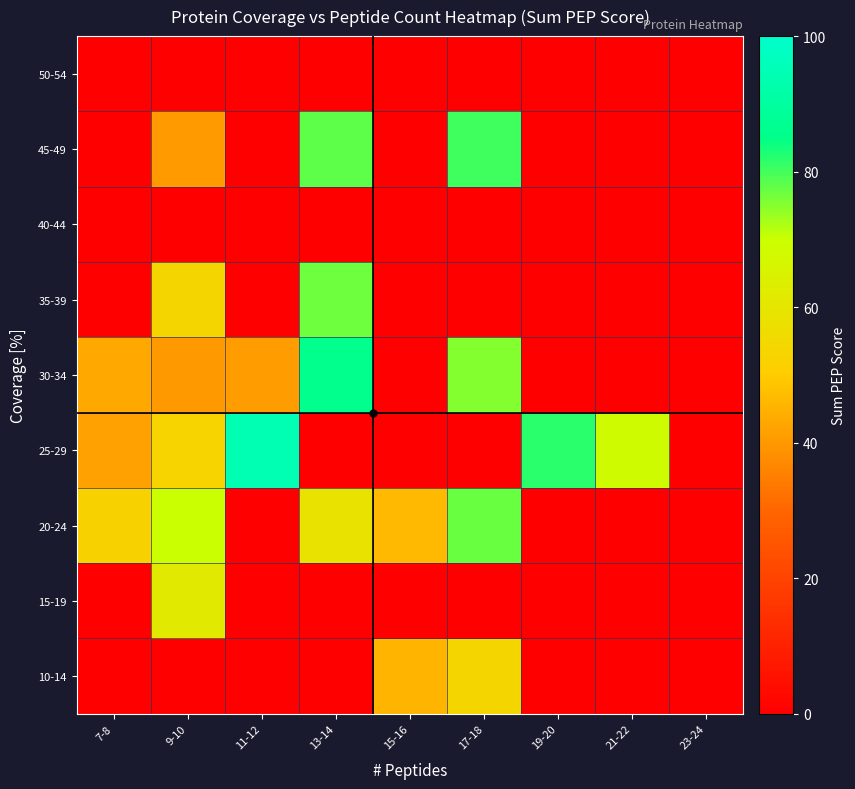

Reading right to left, what are all the values shown in this chart?

10-14: 23-24=0.0	21-22=0.0	19-20=0.0	17-18=53.8	15-16=45.4	13-14=0.0	11-12=0.0	9-10=0.0	7-8=0.0
15-19: 23-24=0.0	21-22=0.0	19-20=0.0	17-18=0.0	15-16=0.0	13-14=0.0	11-12=0.0	9-10=61.3	7-8=0.0
20-24: 23-24=0.0	21-22=0.0	19-20=0.0	17-18=77.0	15-16=46.3	13-14=58.3	11-12=0.0	9-10=70.0	7-8=52.6
25-29: 23-24=0.0	21-22=68.4	19-20=81.7	17-18=0.0	15-16=0.0	13-14=0.0	11-12=94.5	9-10=52.8	7-8=41.8
30-34: 23-24=0.0	21-22=0.0	19-20=0.0	17-18=75.0	15-16=0.0	13-14=85.7	11-12=40.7	9-10=40.2	7-8=43.3
35-39: 23-24=0.0	21-22=0.0	19-20=0.0	17-18=0.0	15-16=0.0	13-14=76.6	11-12=0.0	9-10=53.7	7-8=0.0
40-44: 23-24=0.0	21-22=0.0	19-20=0.0	17-18=0.0	15-16=0.0	13-14=0.0	11-12=0.0	9-10=0.0	7-8=0.0
45-49: 23-24=0.0	21-22=0.0	19-20=0.0	17-18=80.4	15-16=0.0	13-14=78.0	11-12=0.0	9-10=40.5	7-8=0.0
50-54: 23-24=0.0	21-22=0.0	19-20=0.0	17-18=0.0	15-16=0.0	13-14=0.0	11-12=0.0	9-10=0.0	7-8=0.0